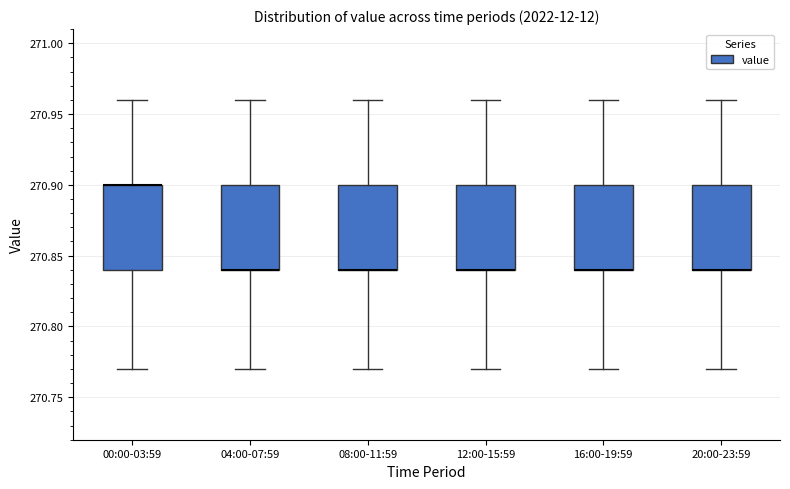

Reading left to right, read every box against the y-axis: the position of its median line, the range the box covers, and the ends of its whiskers. The values are not printed on the chart, so give them approximately, as read against the axis.

00:00-03:59: median 270.90 (drawn on the box's upper edge), box 270.84 to 270.90, whiskers 270.77 to 270.96
04:00-07:59: median 270.84 (drawn on the box's lower edge), box 270.84 to 270.90, whiskers 270.77 to 270.96
08:00-11:59: median 270.84 (drawn on the box's lower edge), box 270.84 to 270.90, whiskers 270.77 to 270.96
12:00-15:59: median 270.84 (drawn on the box's lower edge), box 270.84 to 270.90, whiskers 270.77 to 270.96
16:00-19:59: median 270.84 (drawn on the box's lower edge), box 270.84 to 270.90, whiskers 270.77 to 270.96
20:00-23:59: median 270.84 (drawn on the box's lower edge), box 270.84 to 270.90, whiskers 270.77 to 270.96